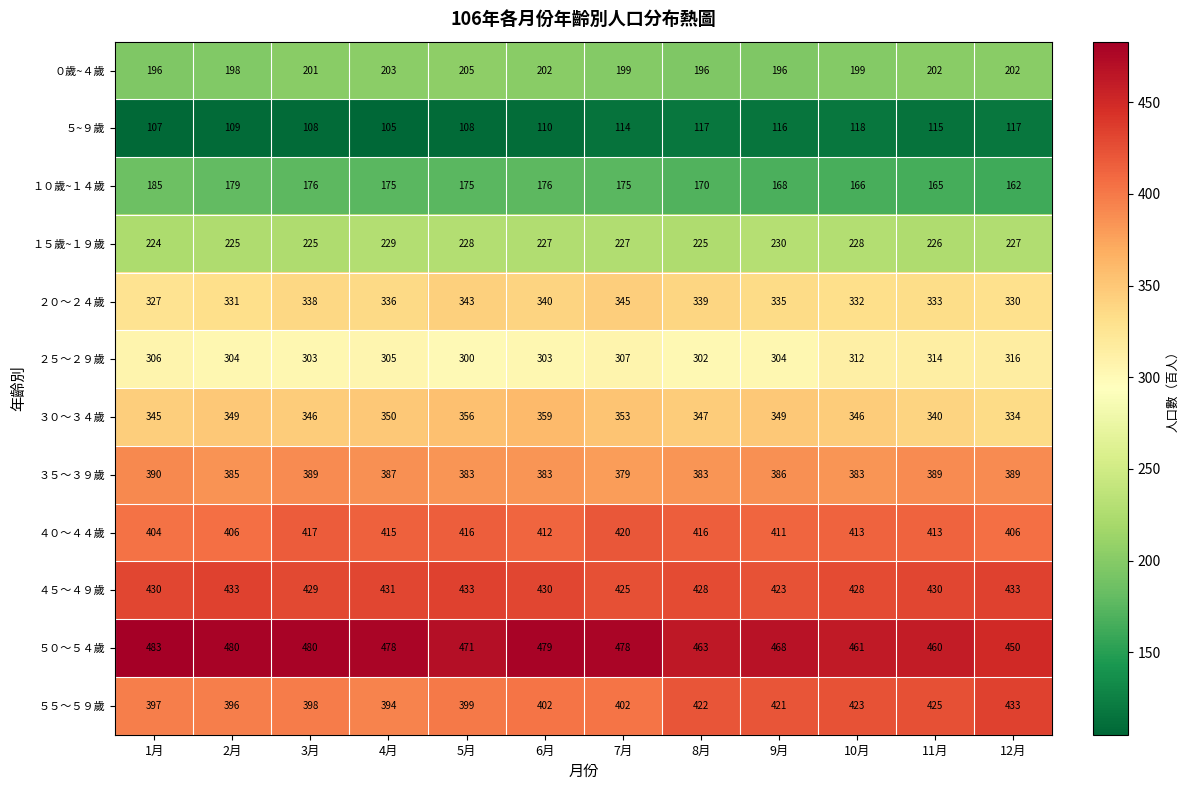

What is the total value across all series at 11月?

3812